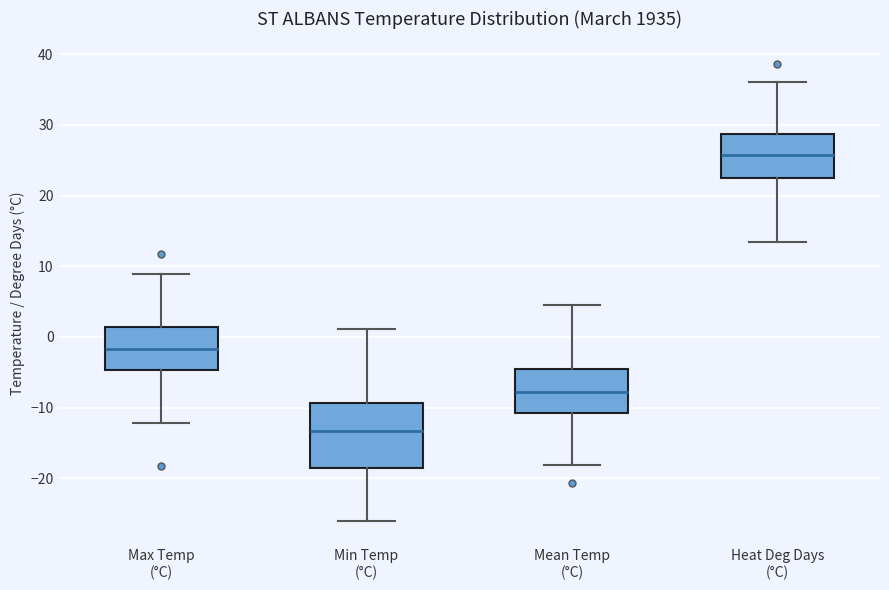

Which box is the tallest, from its lower edge to its upper edge?

Min Temp (°C)